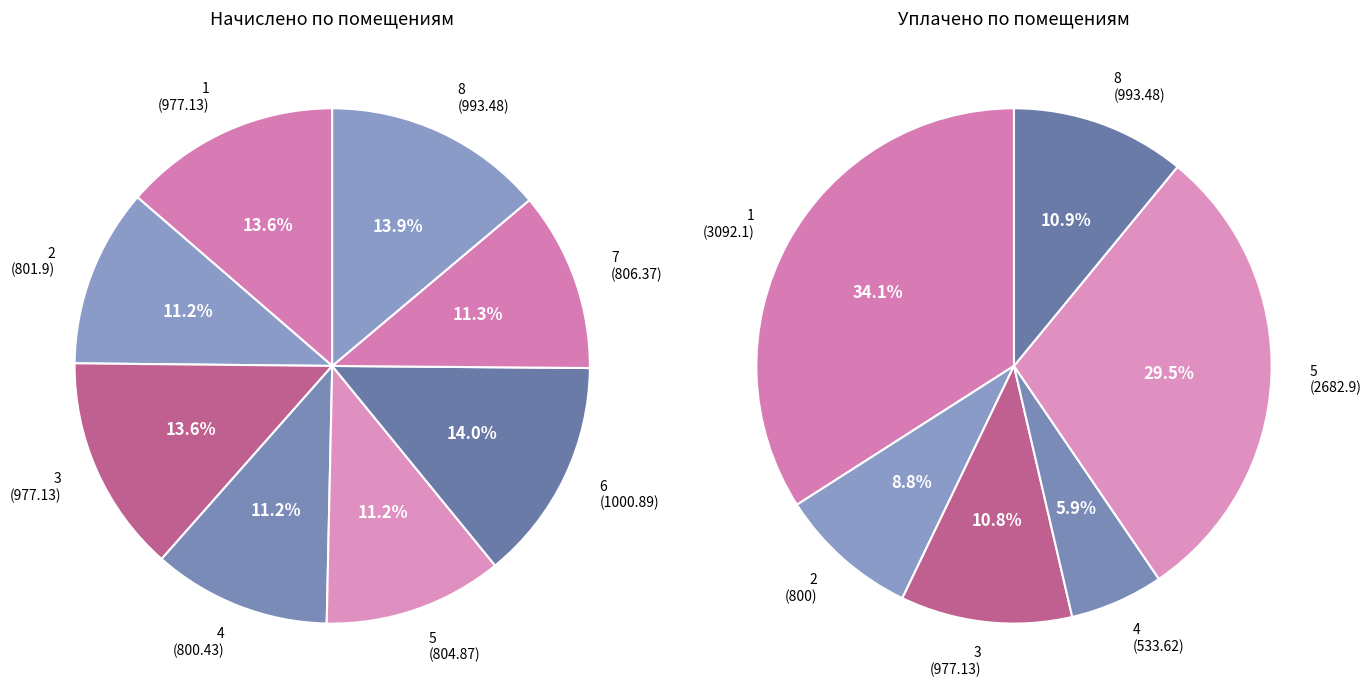

To the nearest percent, what is the average slice percentage?

12%